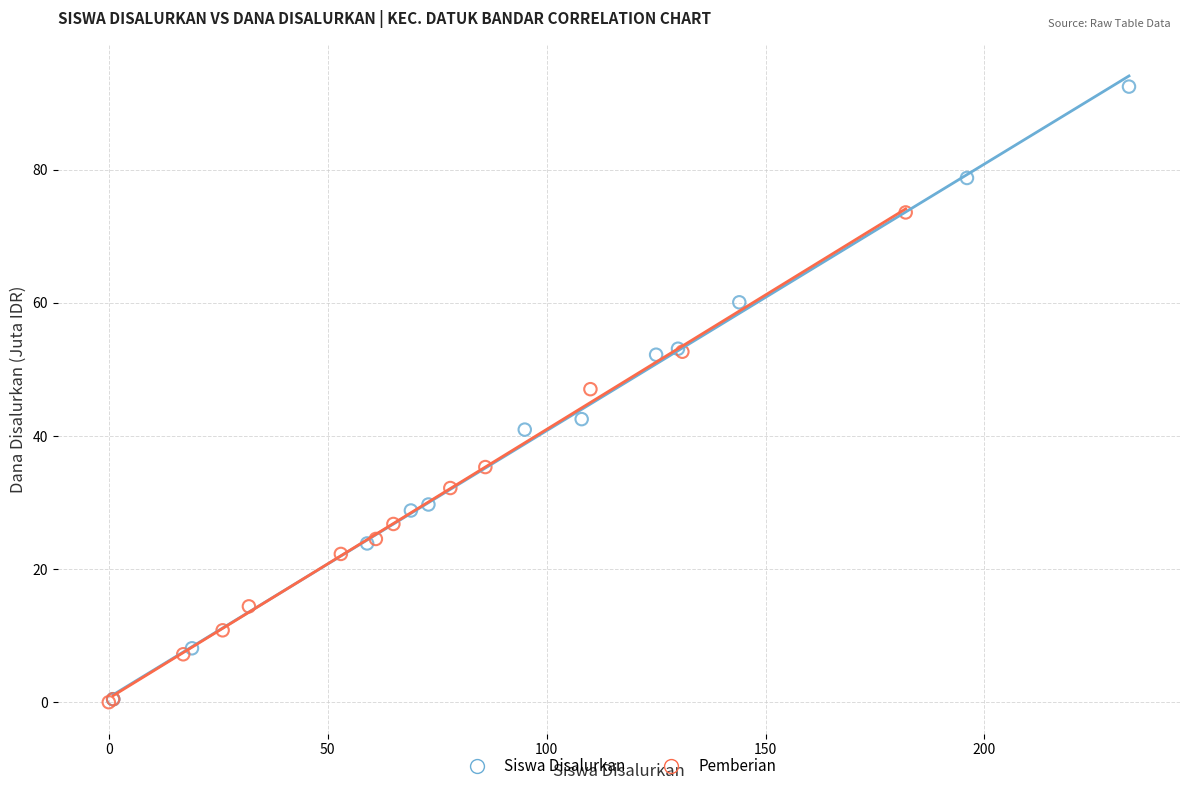

Which series reaches the maximum Y coordinate?

Siswa Disalurkan